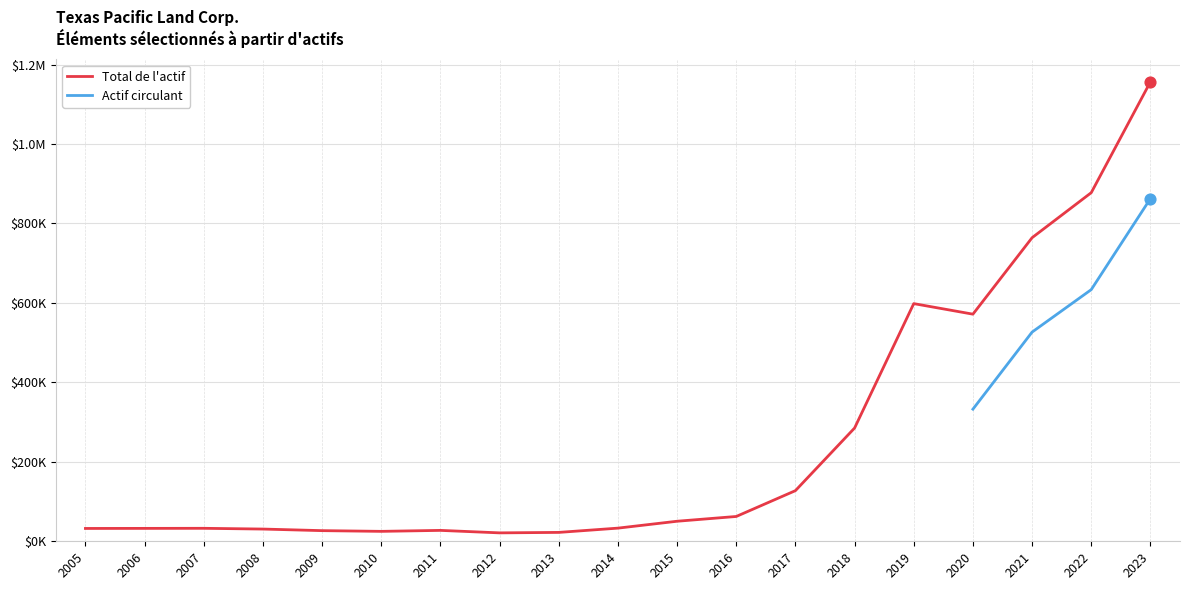

Which series contains the lowest Y value?

Total de l'actif